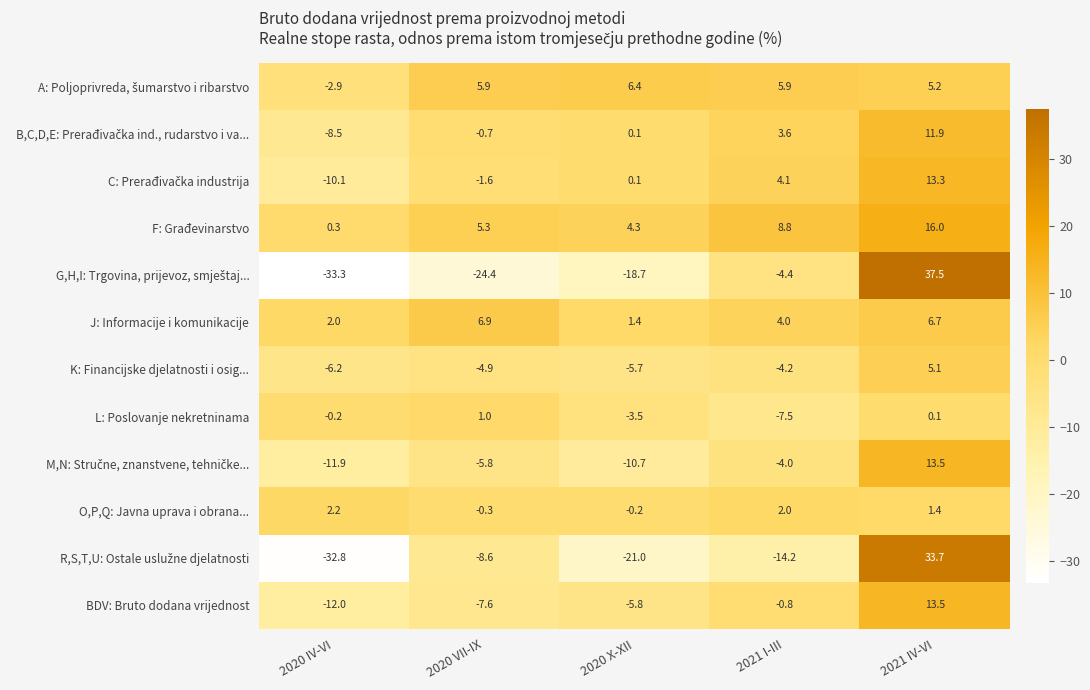

What is the total value across all series at 2021 I-III?

-6.7